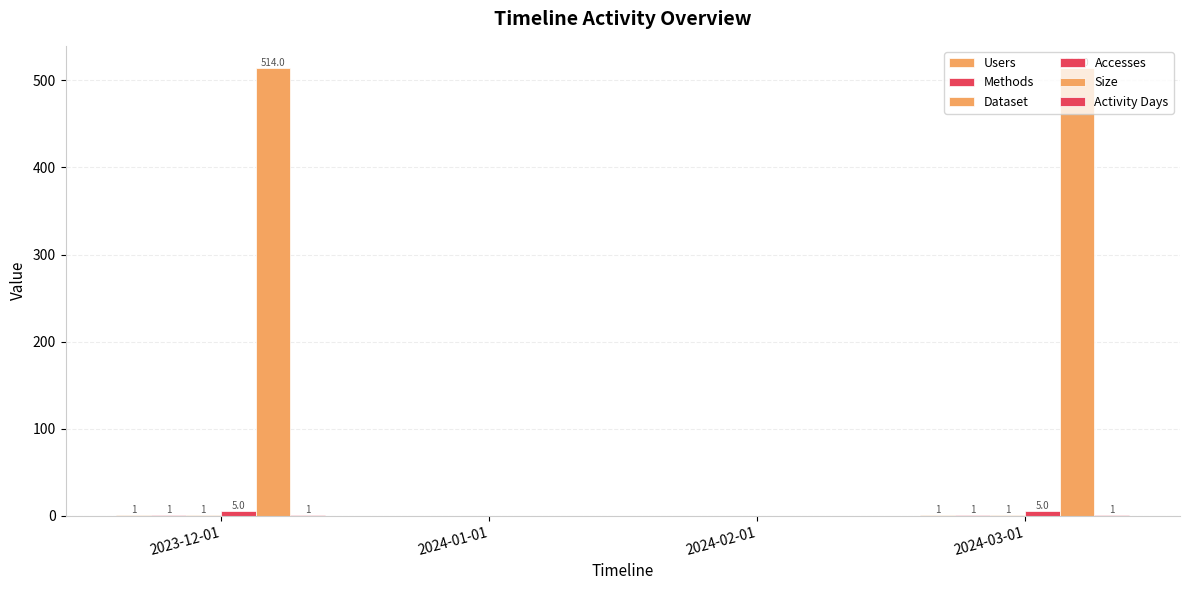

How many groups of bars are there?

4